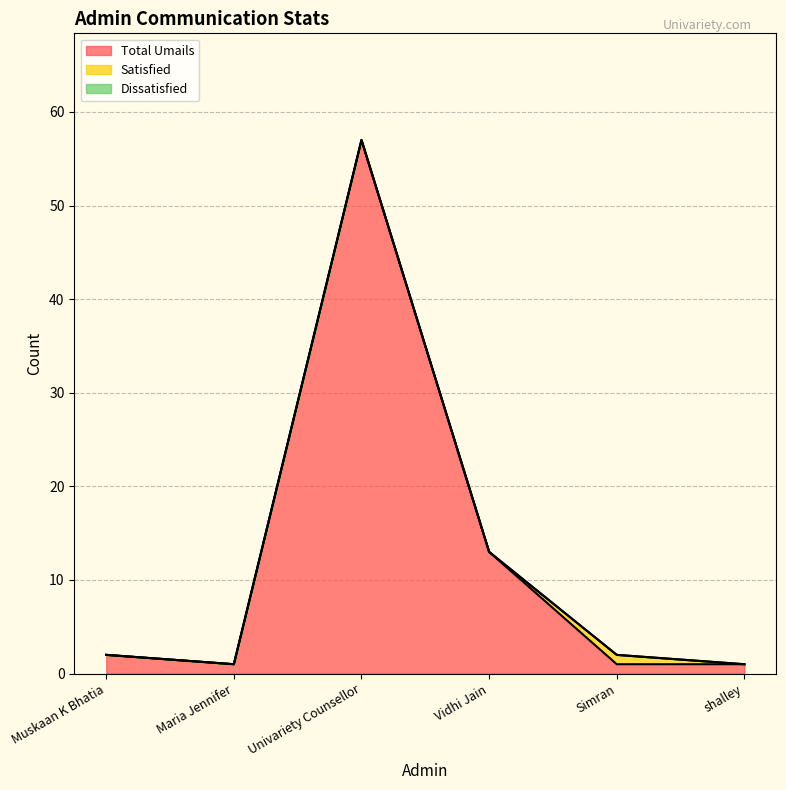

Which series has the largest total across all categories?

Total Umails